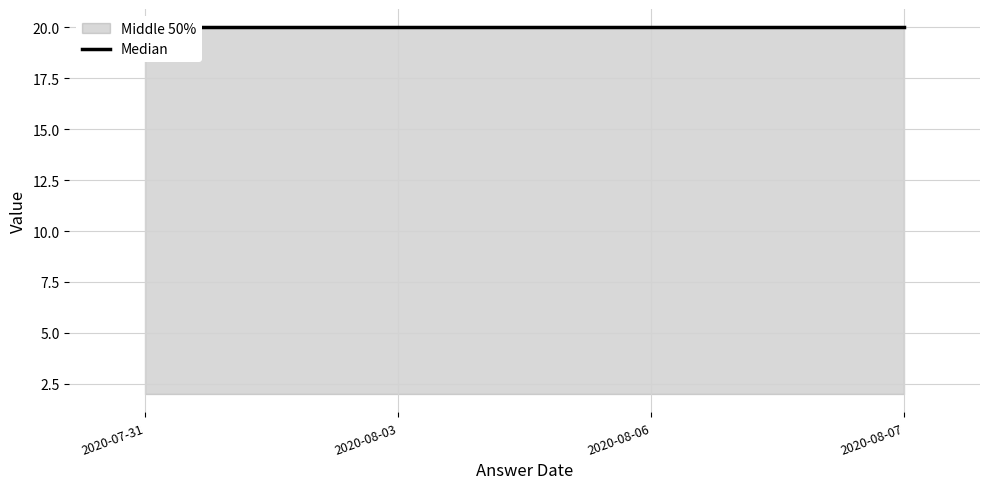

What is the maximum value for answering dept id?

20